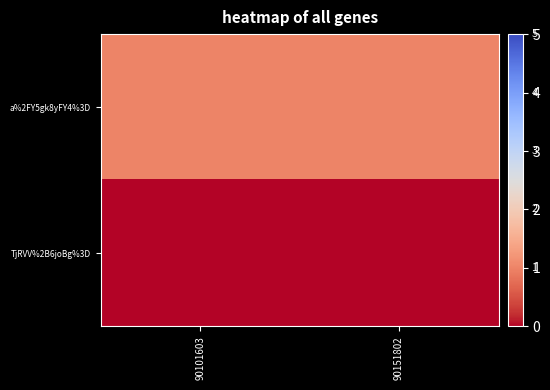

What is the total value across all series at 90151802?

1